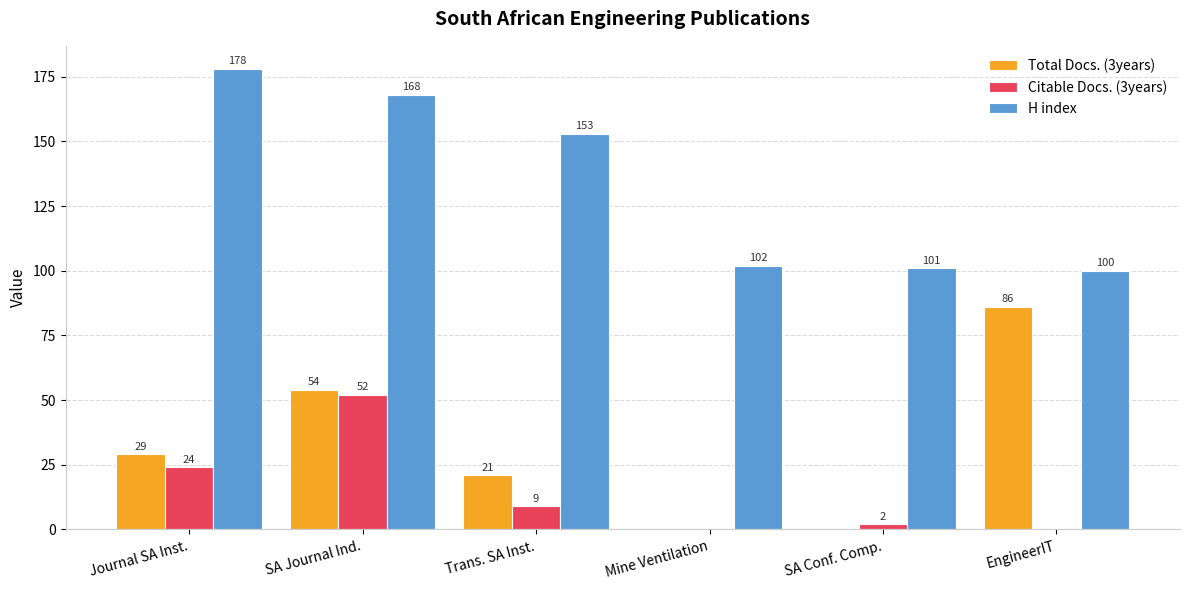

Reading right to left, transcribe all the data shown in this chart.

Total Docs. (3years): EngineerIT=86	SA Conf. Comp.=0	Mine Ventilation=0	Trans. SA Inst.=21	SA Journal Ind.=54	Journal SA Inst.=29
Citable Docs. (3years): EngineerIT=0	SA Conf. Comp.=2	Mine Ventilation=0	Trans. SA Inst.=9	SA Journal Ind.=52	Journal SA Inst.=24
H index: EngineerIT=100	SA Conf. Comp.=101	Mine Ventilation=102	Trans. SA Inst.=153	SA Journal Ind.=168	Journal SA Inst.=178